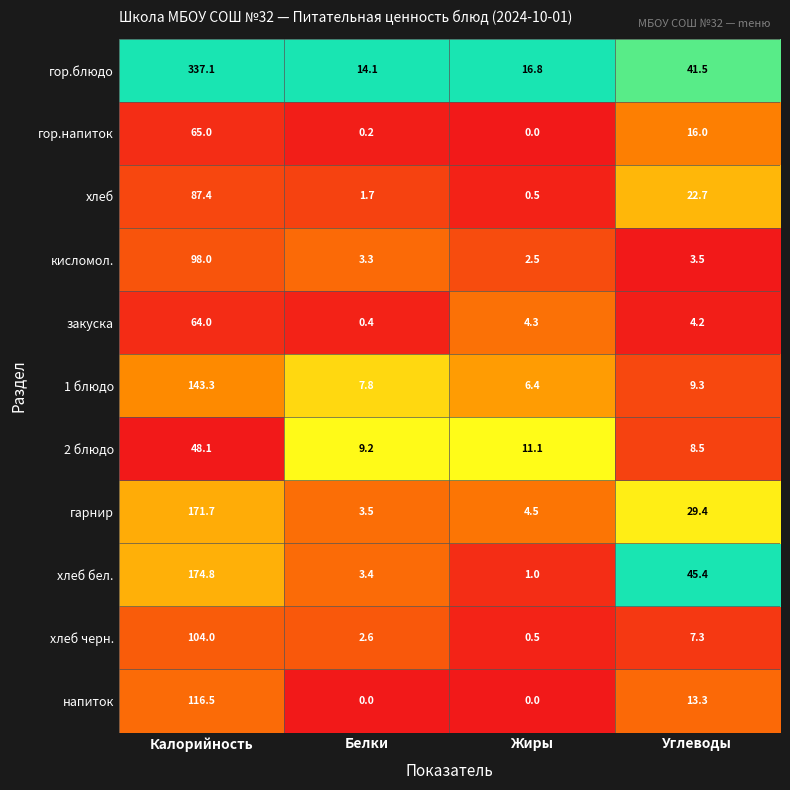

True or false: хлеб бел. has a value of 45.4 at Углеводы.

True